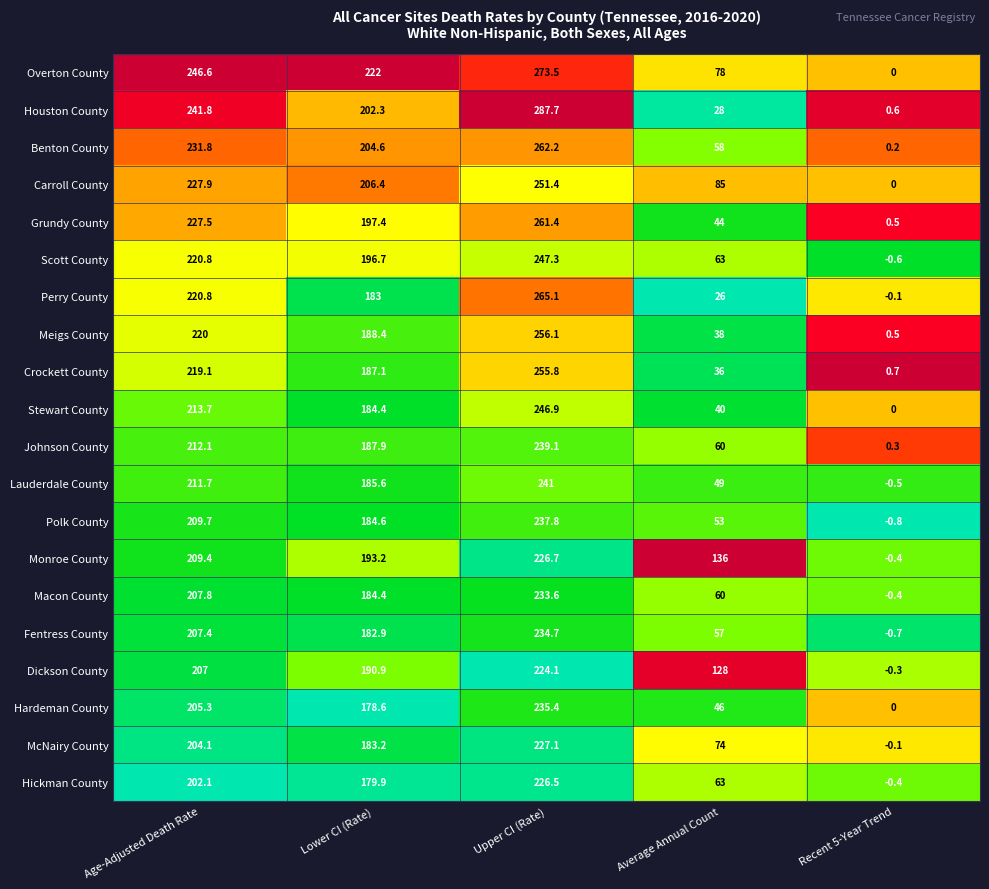

List the labels in order of McNairy County value, smallest first.

Recent 5-Year Trend, Average Annual Count, Lower CI (Rate), Age-Adjusted Death Rate, Upper CI (Rate)